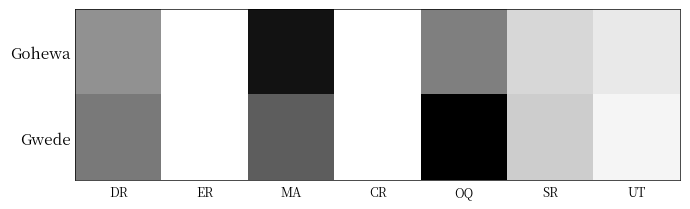

Reading left to right, extract all data points from this chart.

Gohewa: DR=0.4	ER=0.0	MA=0.9	CR=0.0	OQ=0.5	SR=0.2	UT=0.1
Gwede: DR=0.5	ER=0.0	MA=0.6	CR=0.0	OQ=1.0	SR=0.2	UT=0.0